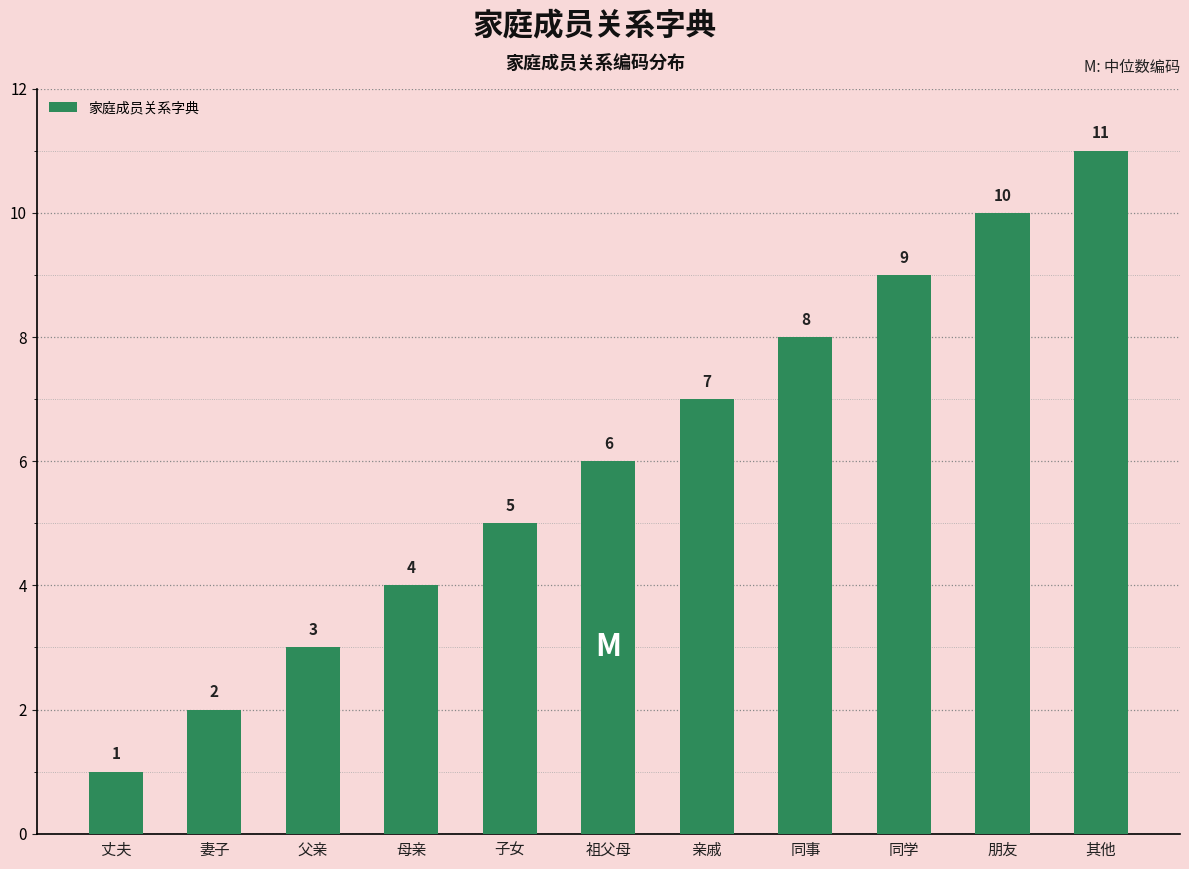

Reading left to right, what are all the values shown in this chart?

1	2	3	4	5	6	7	8	9	10	11